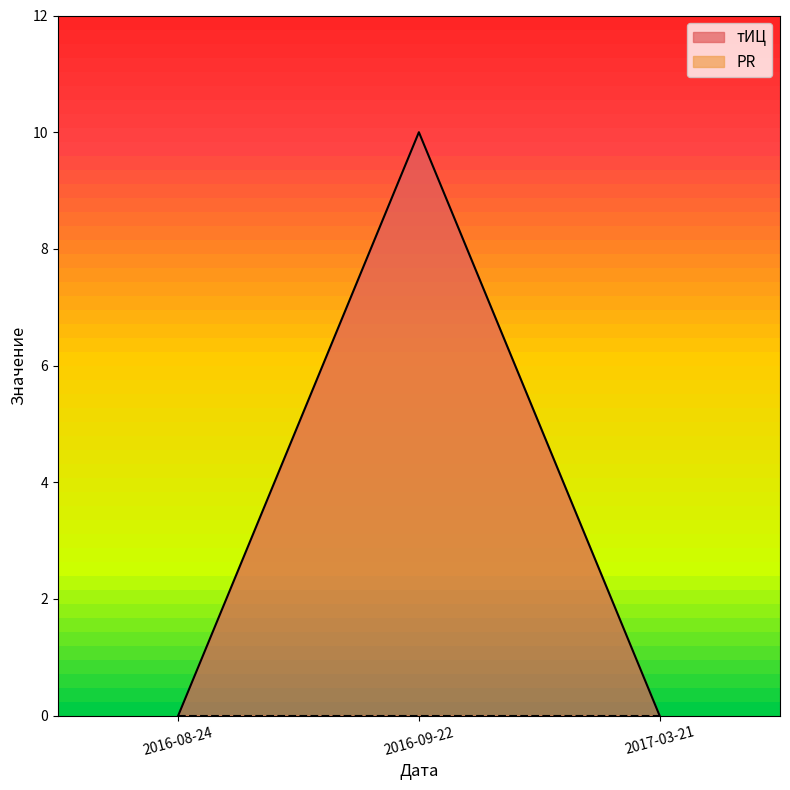

Count the number of data series in this chart.

2